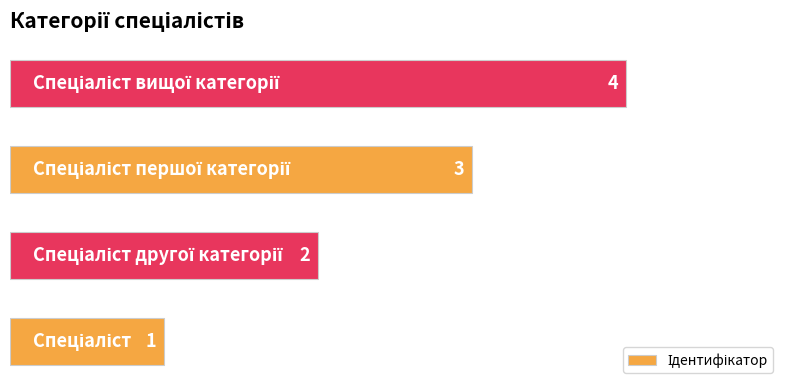

How many values are between 2 and 4?

3